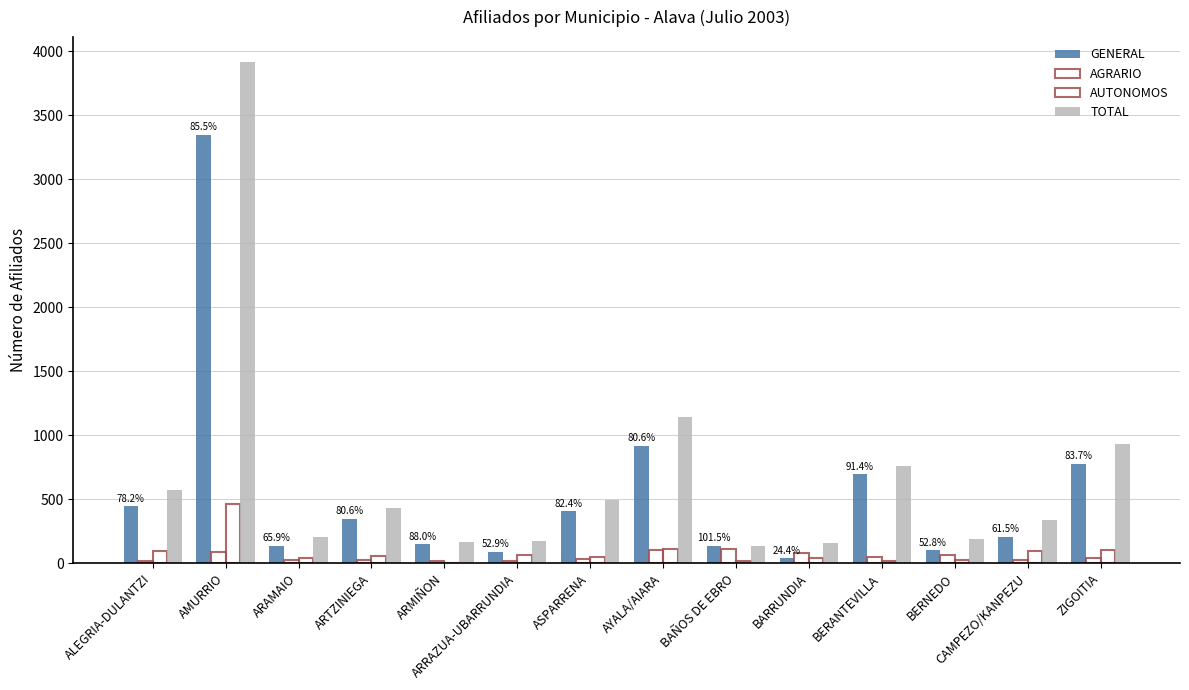

Where is TOTAL nearest to the value 2023?

AYALA/AIARA